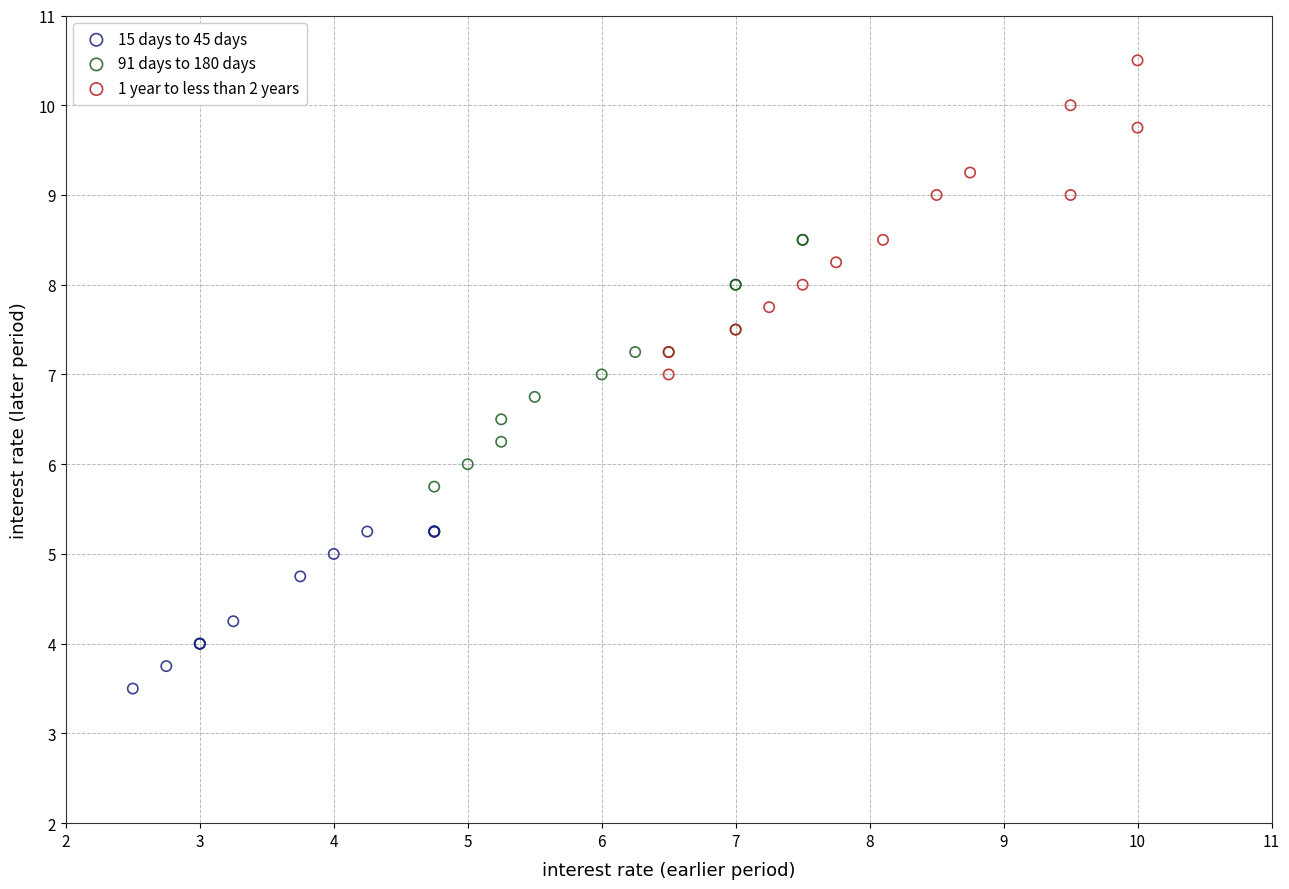

Which series has the widest spread of Y values?

1 year to less than 2 years